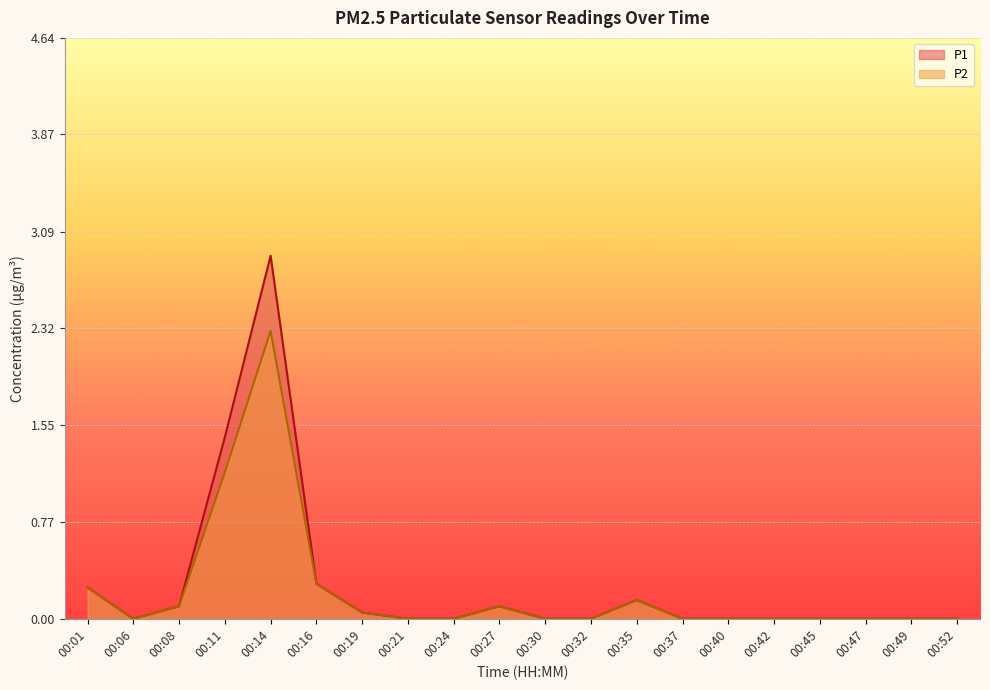

What is the difference between the second highest and second lowest values in the P2 series?

1.2